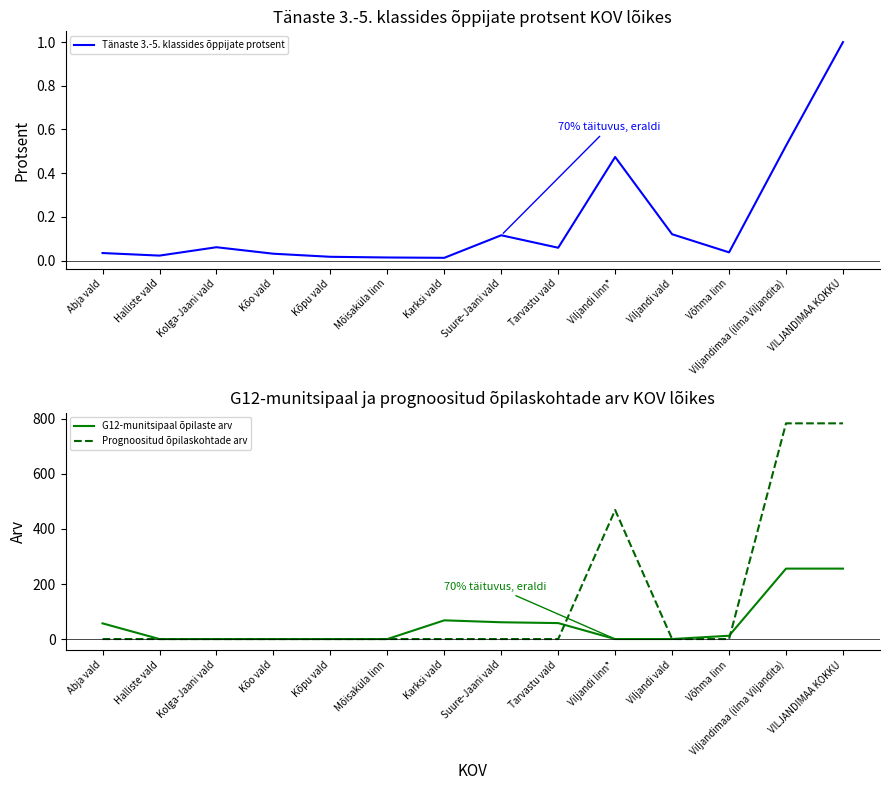

List the series in order of their overall mean, highest first.

Prognoositud õpilaskohtade arv, G12-munitsipaal õpilaste arv, Tänaste 3.-5. klassides õppijate protsent